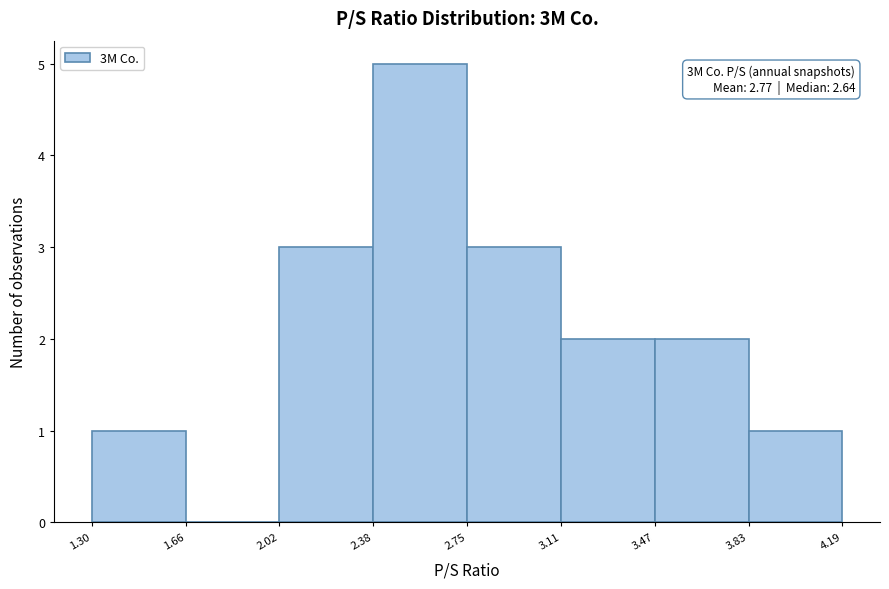

Which range on the x-axis has the tallest bar?

2.38 to 2.75